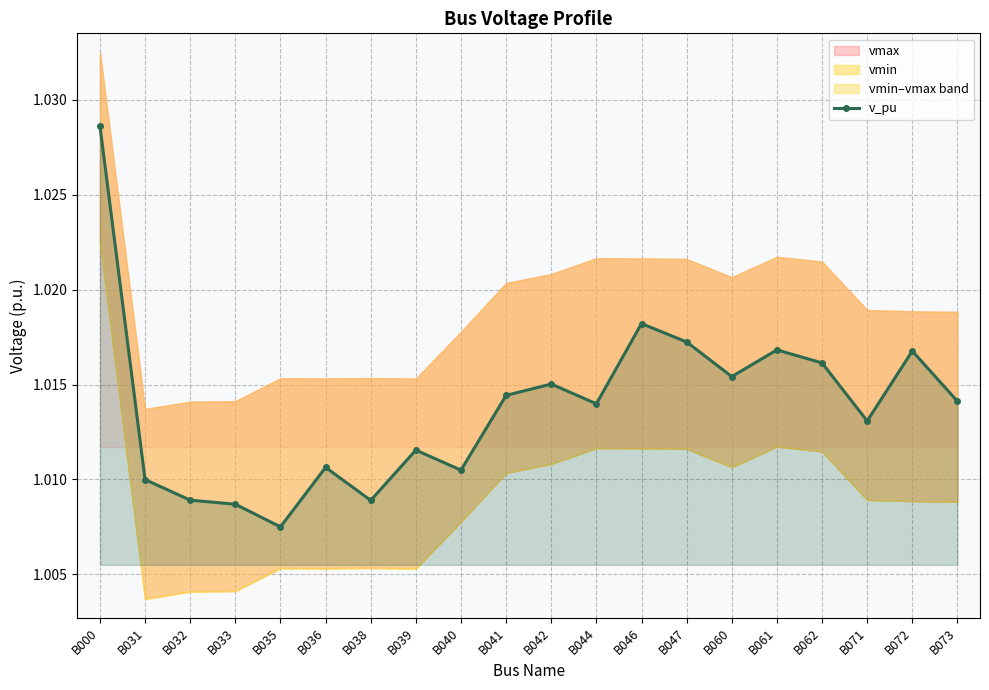

What is the value of the 17th point from the left?

1.0